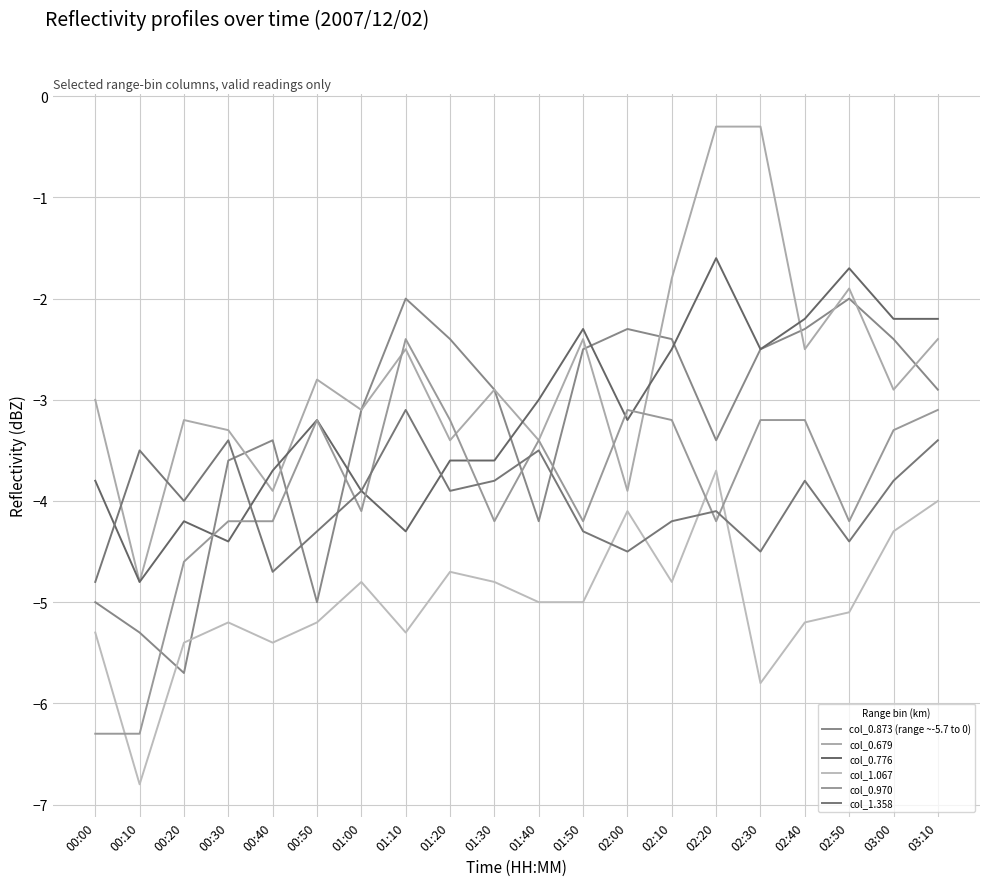

Reading left to right, extract all data points from this chart.

col_0.873 (range ~-5.7 to 0): 00:00=-5.0	00:10=-5.3	00:20=-5.7	00:30=-3.6	00:40=-3.4	00:50=-5.0	01:00=-3.1	01:10=-2.0	01:20=-2.4	01:30=-2.9	01:40=-4.2	01:50=-2.5	02:00=-2.3	02:10=-2.4	02:20=-3.4	02:30=-2.5	02:40=-2.3	02:50=-2.0	03:00=-2.4	03:10=-2.9
col_0.679: 00:00=-3.0	00:10=-4.8	00:20=-3.2	00:30=-3.3	00:40=-3.9	00:50=-2.8	01:00=-3.1	01:10=-2.5	01:20=-3.4	01:30=-2.9	01:40=-3.4	01:50=-2.4	02:00=-3.9	02:10=-1.8	02:20=-0.3	02:30=-0.3	02:40=-2.5	02:50=-1.9	03:00=-2.9	03:10=-2.4
col_0.776: 00:00=-3.8	00:10=-4.8	00:20=-4.2	00:30=-4.4	00:40=-3.7	00:50=-3.2	01:00=-3.9	01:10=-4.3	01:20=-3.6	01:30=-3.6	01:40=-3.0	01:50=-2.3	02:00=-3.2	02:10=-2.5	02:20=-1.6	02:30=-2.5	02:40=-2.2	02:50=-1.7	03:00=-2.2	03:10=-2.2
col_1.067: 00:00=-5.3	00:10=-6.8	00:20=-5.4	00:30=-5.2	00:40=-5.4	00:50=-5.2	01:00=-4.8	01:10=-5.3	01:20=-4.7	01:30=-4.8	01:40=-5.0	01:50=-5.0	02:00=-4.1	02:10=-4.8	02:20=-3.7	02:30=-5.8	02:40=-5.2	02:50=-5.1	03:00=-4.3	03:10=-4.0
col_0.970: 00:00=-6.3	00:10=-6.3	00:20=-4.6	00:30=-4.2	00:40=-4.2	00:50=-3.2	01:00=-4.1	01:10=-2.4	01:20=-3.2	01:30=-4.2	01:40=-3.4	01:50=-4.2	02:00=-3.1	02:10=-3.2	02:20=-4.2	02:30=-3.2	02:40=-3.2	02:50=-4.2	03:00=-3.3	03:10=-3.1
col_1.358: 00:00=-4.8	00:10=-3.5	00:20=-4.0	00:30=-3.4	00:40=-4.7	00:50=-4.3	01:00=-3.9	01:10=-3.1	01:20=-3.9	01:30=-3.8	01:40=-3.5	01:50=-4.3	02:00=-4.5	02:10=-4.2	02:20=-4.1	02:30=-4.5	02:40=-3.8	02:50=-4.4	03:00=-3.8	03:10=-3.4